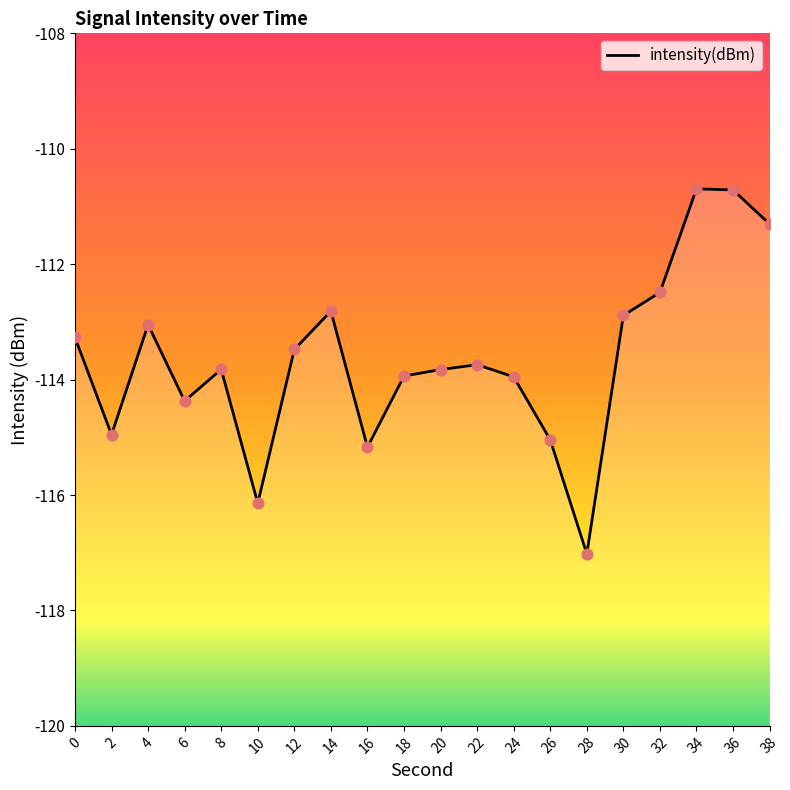

Between 38 and 26, which is larger?

38